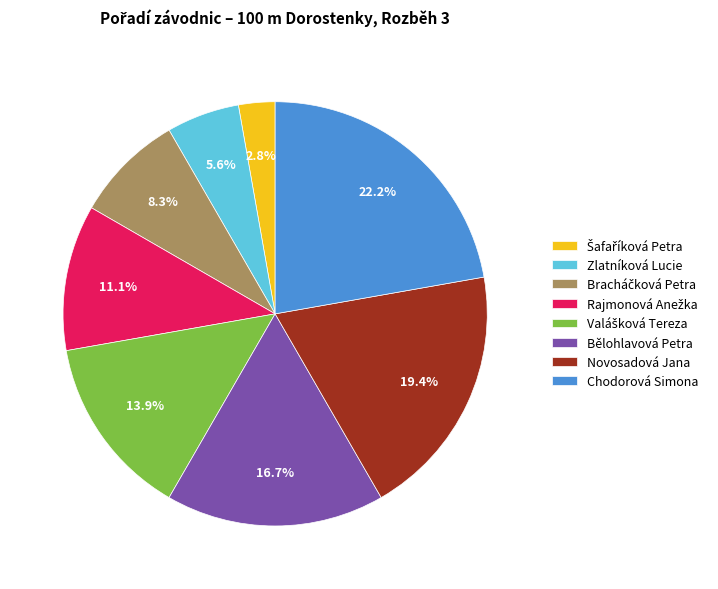

Which slice is the largest?

Chodorová Simona